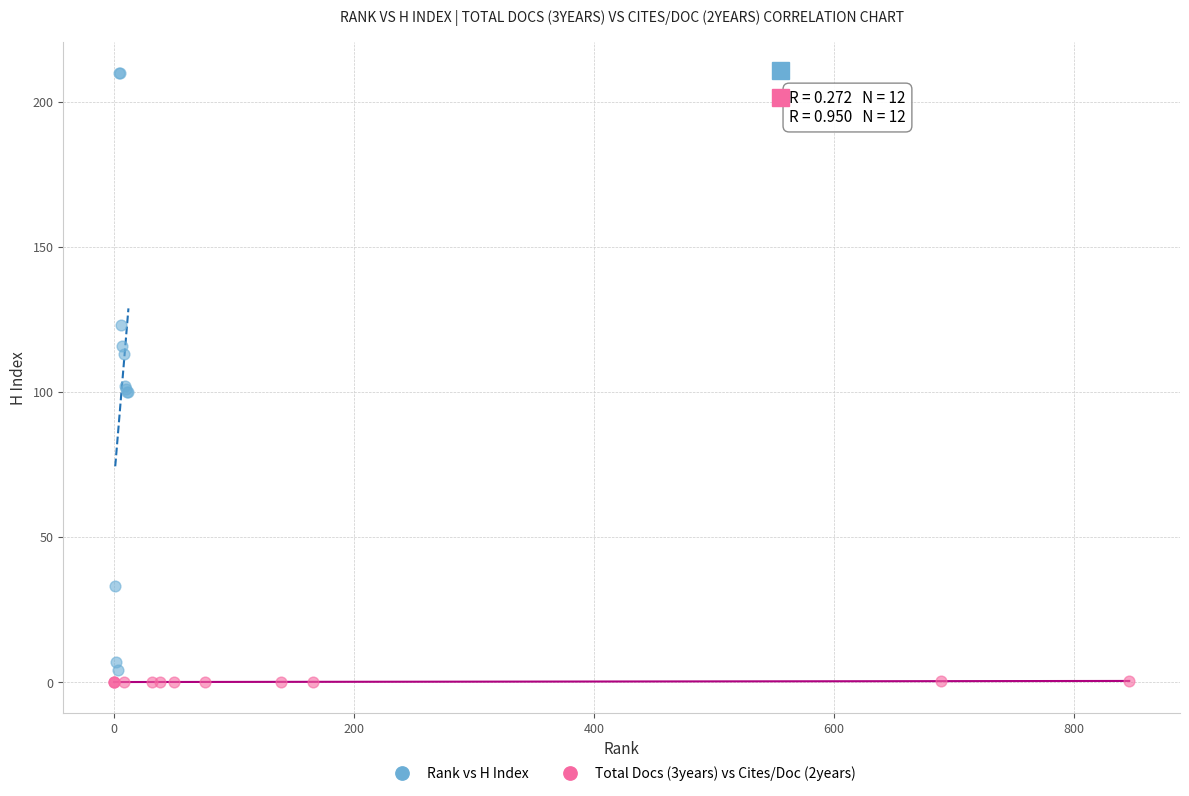

Which series has the largest Y range (max minus min)?

Rank vs H Index